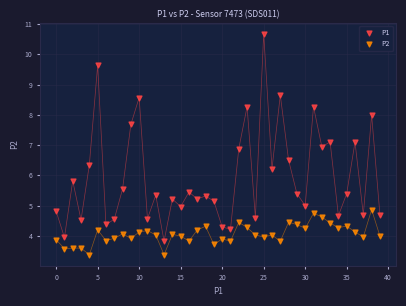

Which series reaches the minimum Y coordinate?

P2